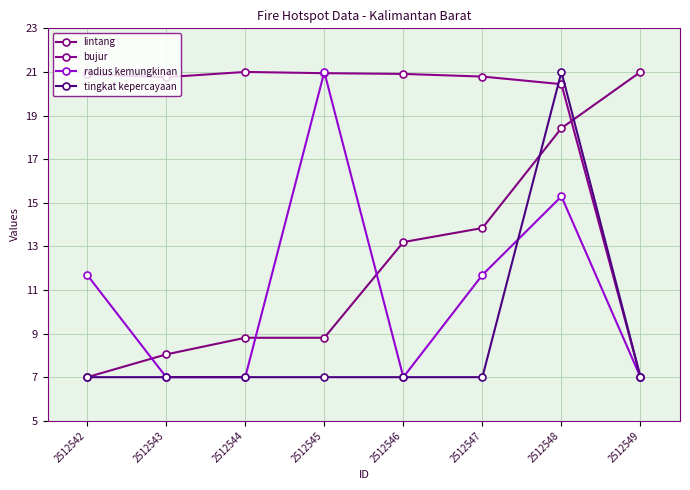

What is the sum of the lintang values at 2512543 and 2512548?

26.5